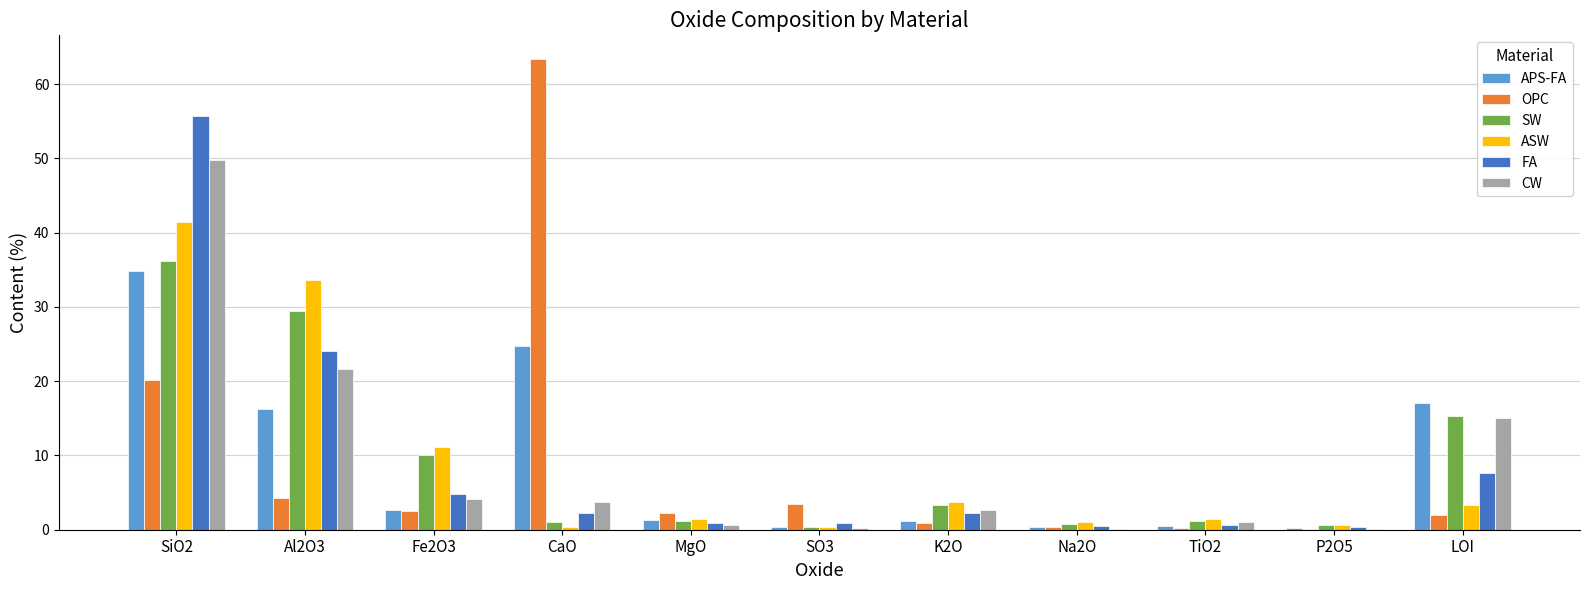

The value of CW at CaO is 3.8. True or false?

True